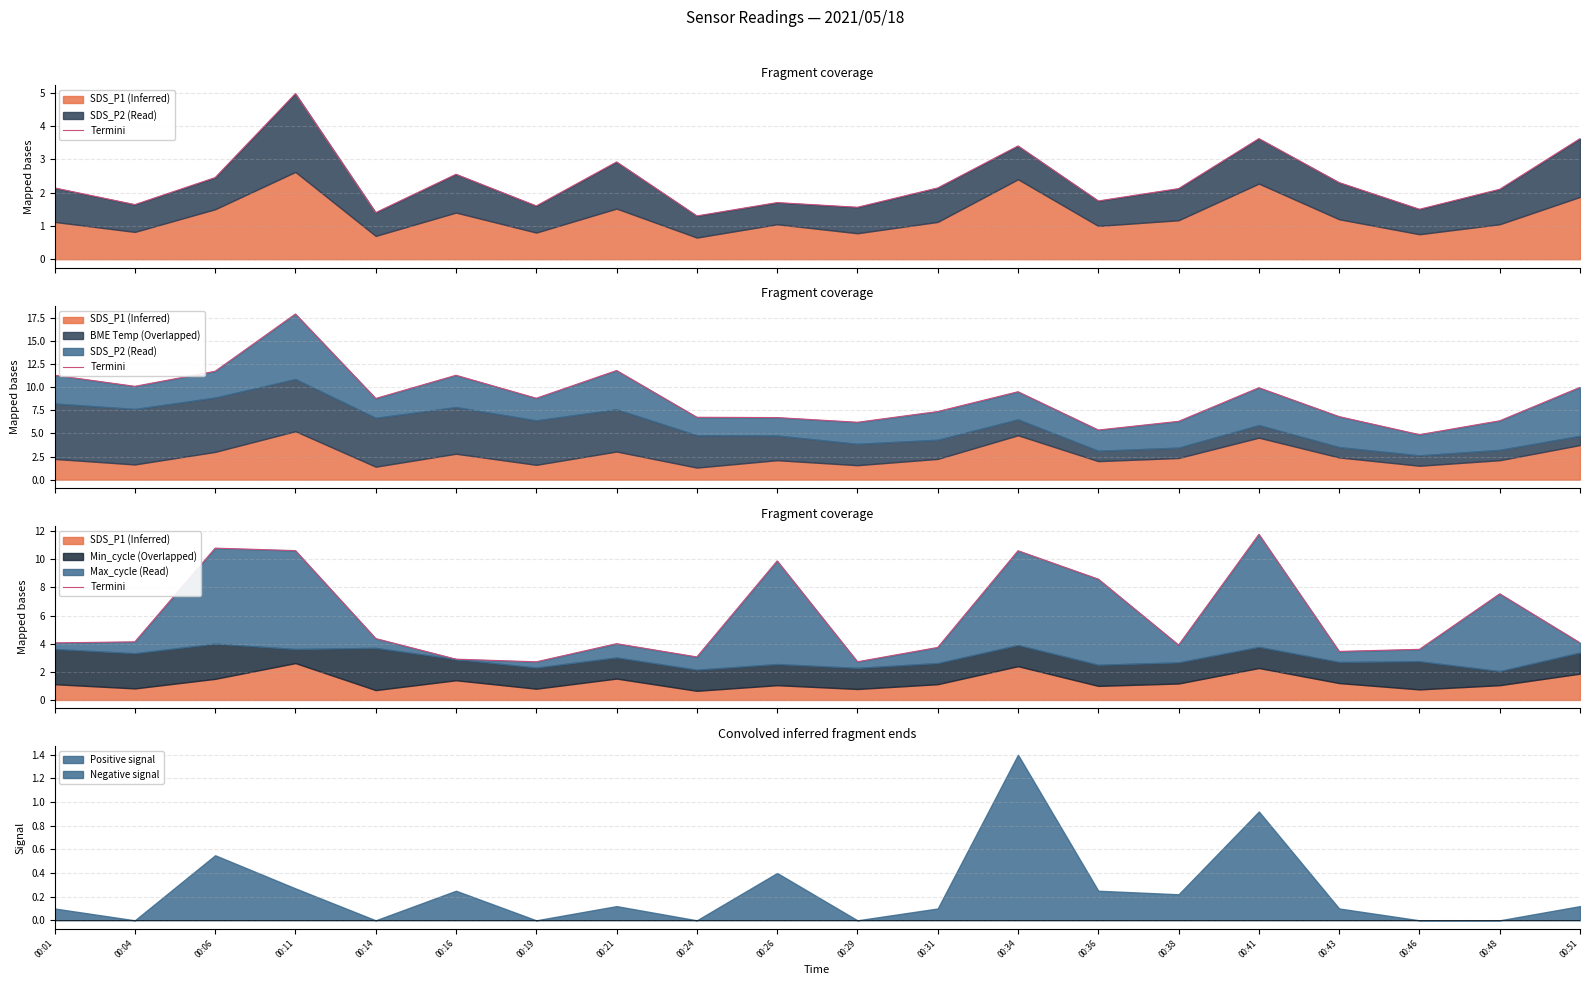

At which category does the data reach its first local peak?

00:06